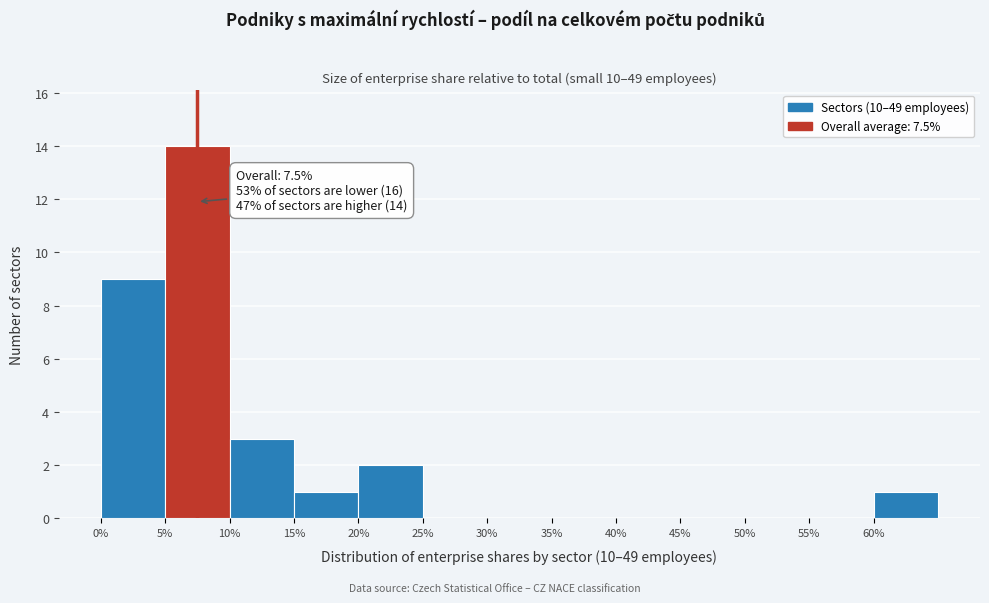

Over which range of the x-axis is the bar tallest?

5 to 10